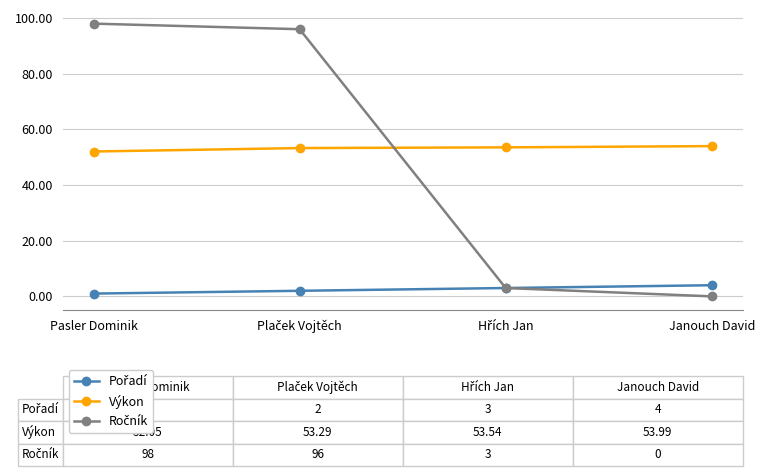

How many lines are shown in the chart?

3